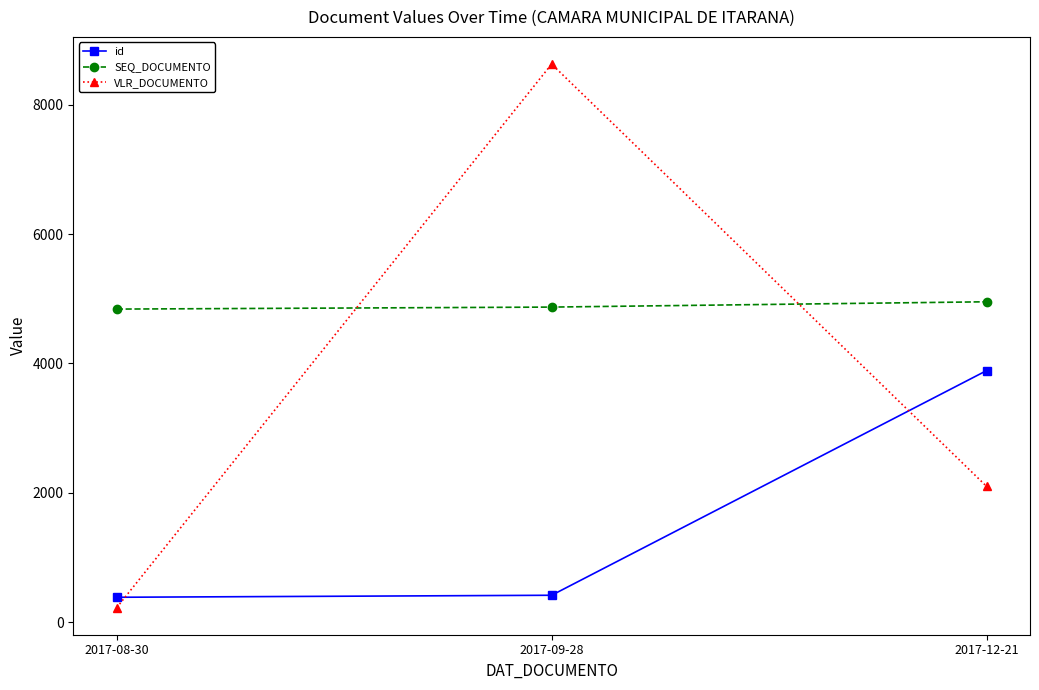

How many distinct data groups are displayed?

3